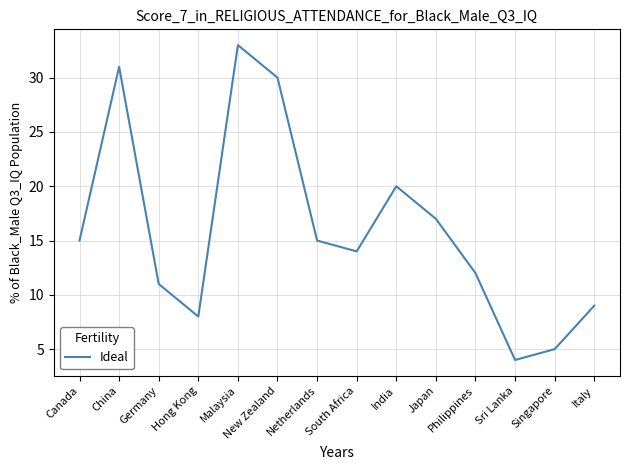

Where is the first local minimum?

Hong Kong